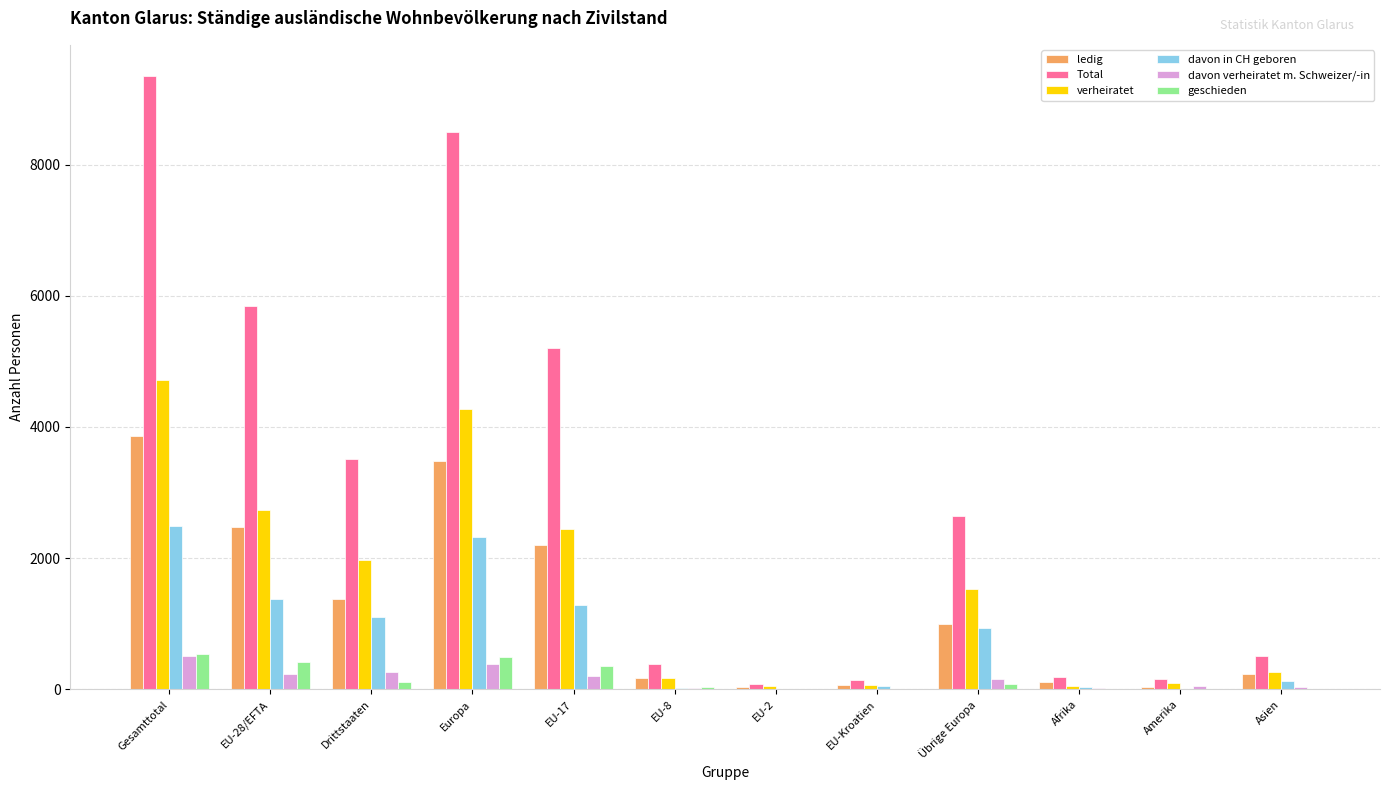

What is the sum of all davon verheiratet m. Schweizer/-in values?

1907